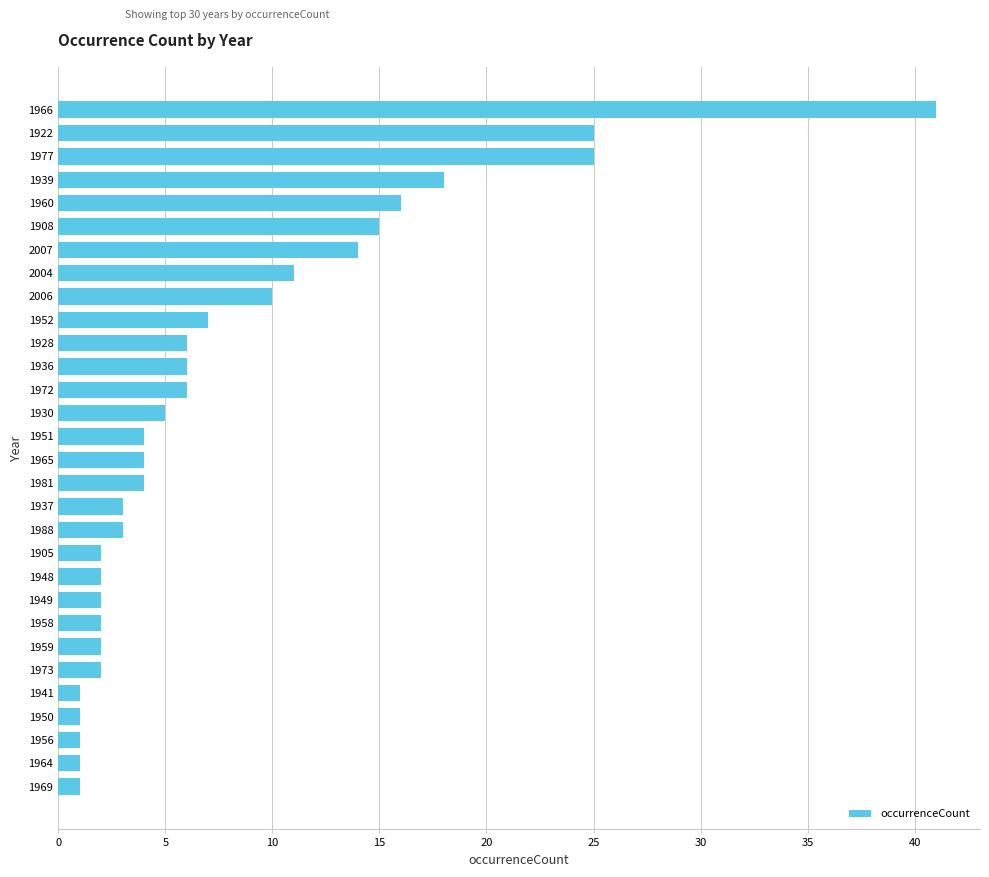

Is it true that the value at 2007 is 14?

True